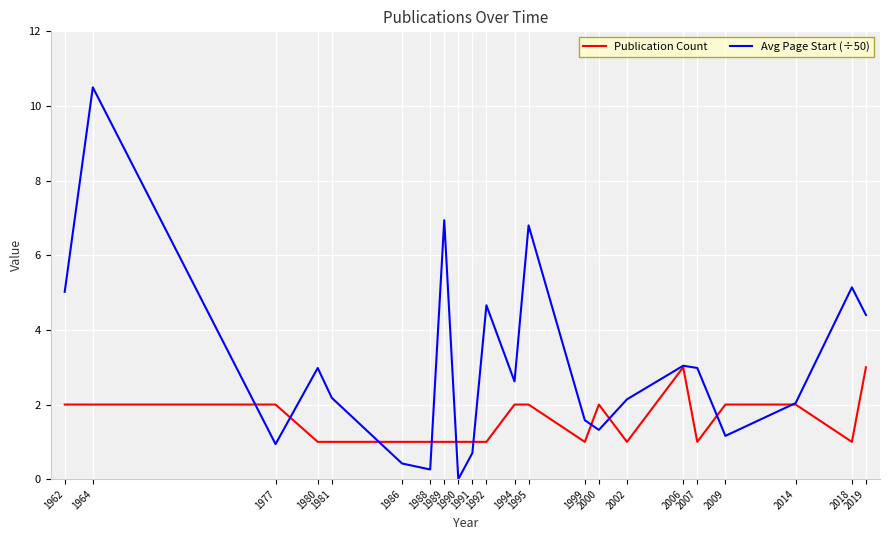

At which category is the sum across all series the highest?

1964